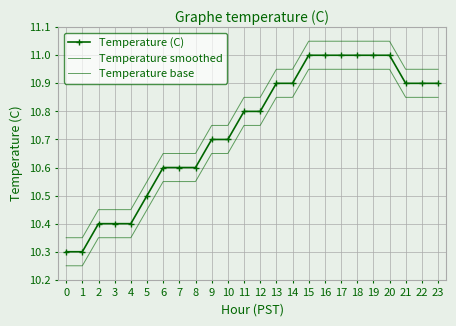

At which category is the sum across all series the highest?

15